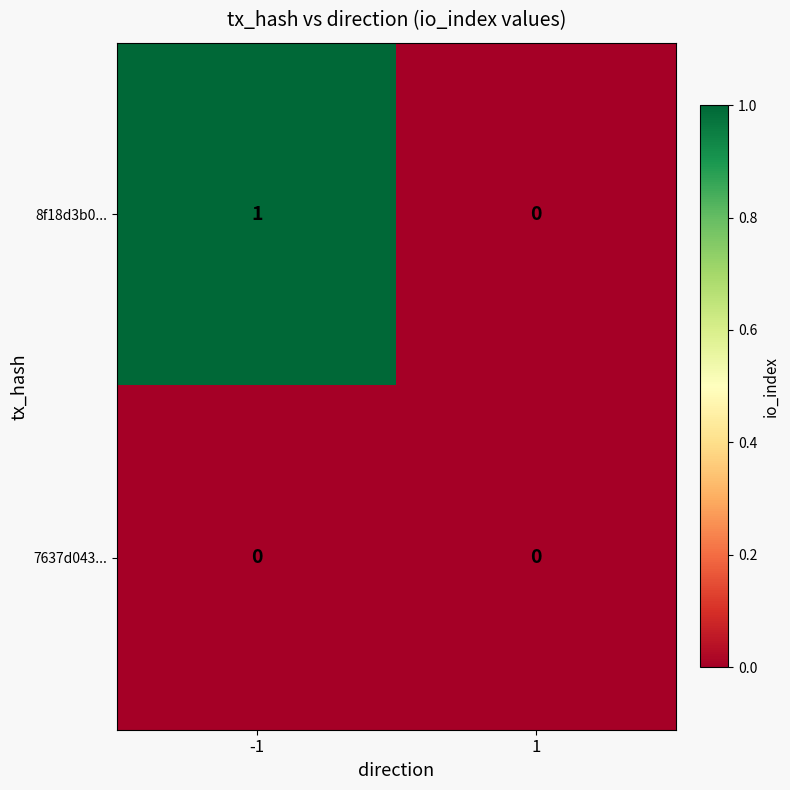

True or false: 8f18d3b0... has a value of 2 at -1.

False